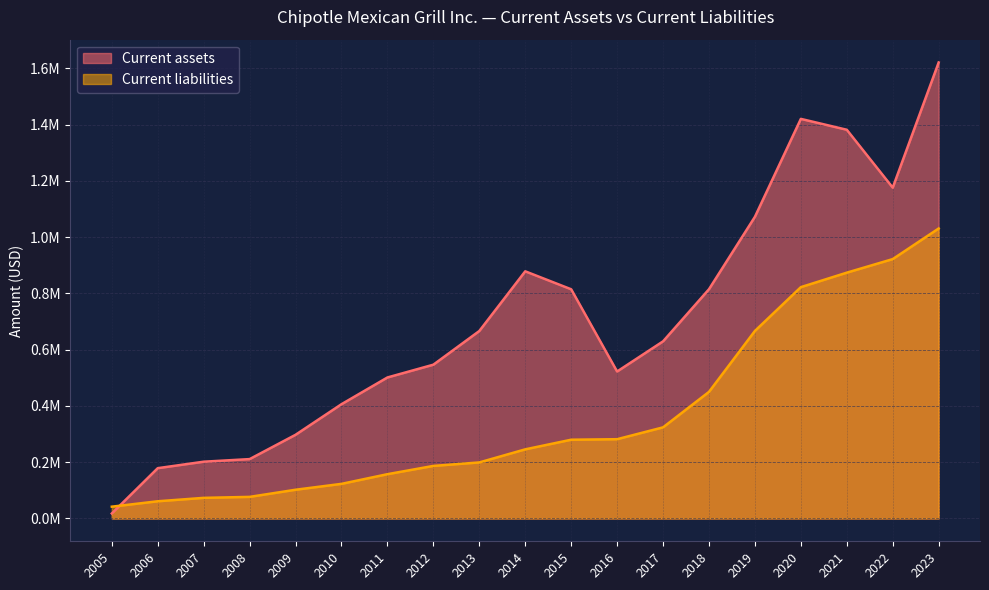

Does the chart have visible grid lines?

Yes